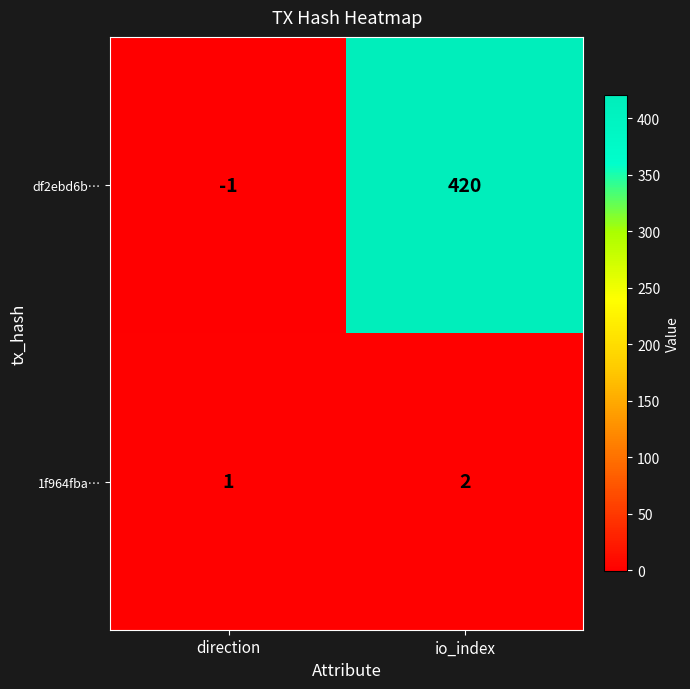

What is the greatest value displayed?

420